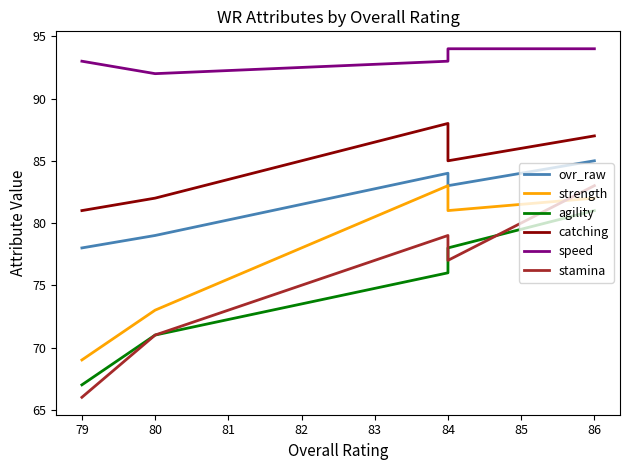

How many lines are shown in the chart?

6